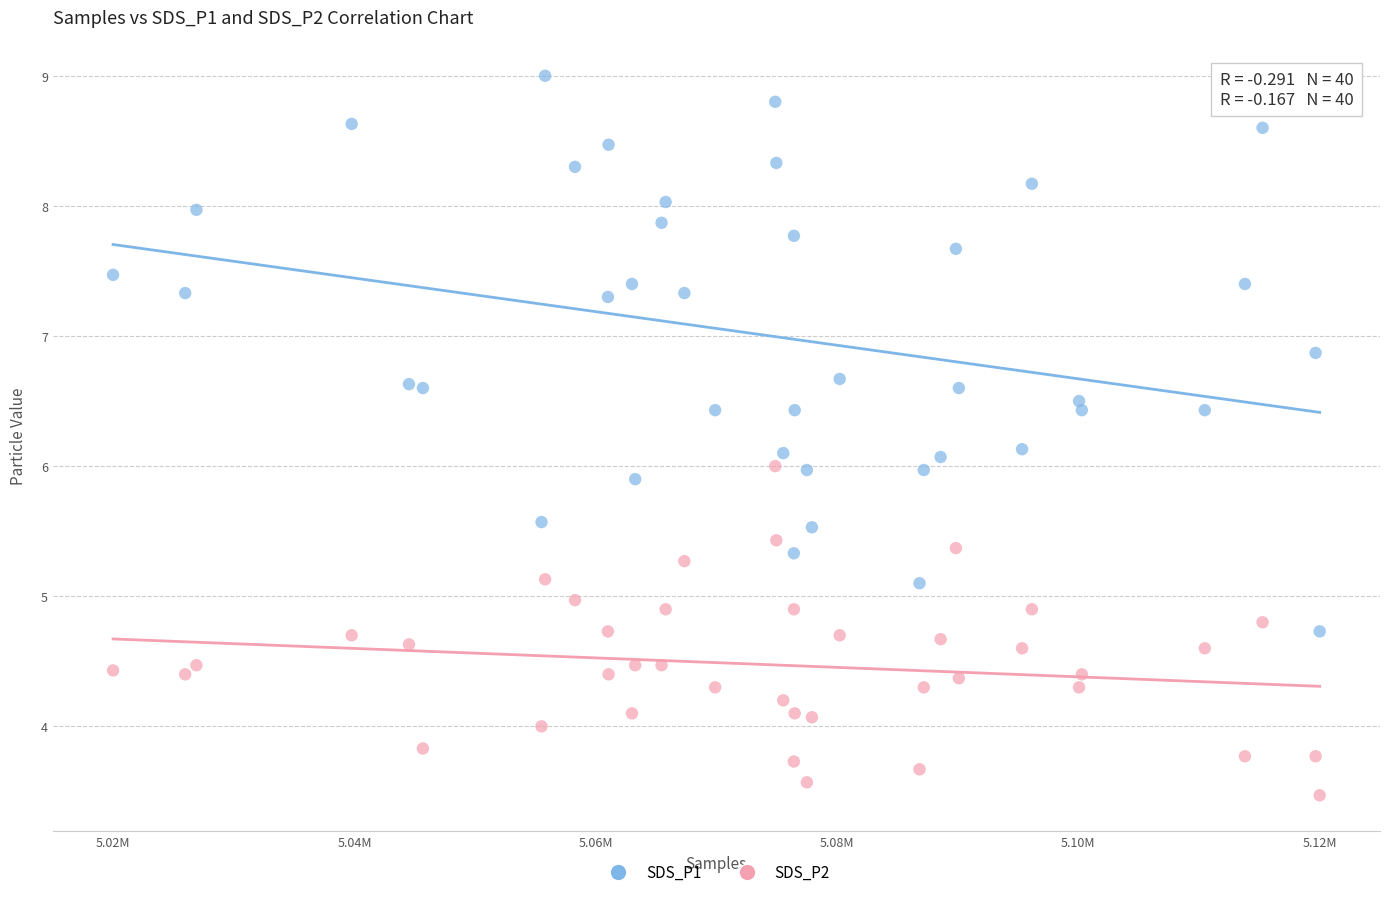

Which series contains the highest Y value?

SDS_P1